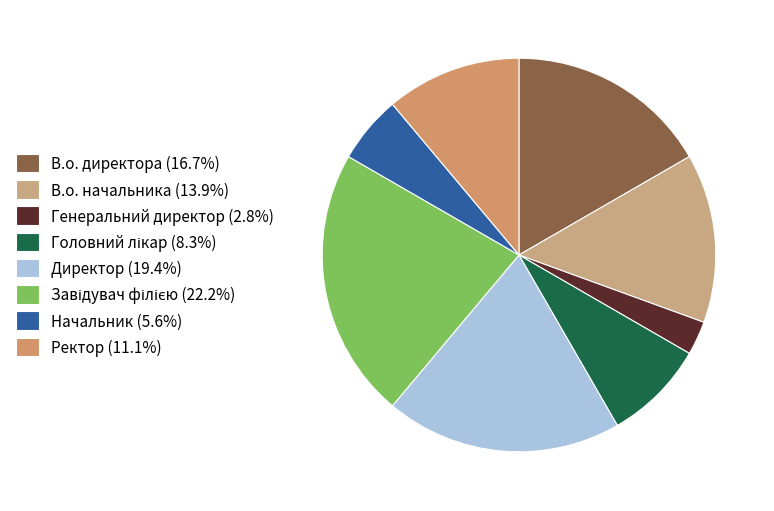

How many segments does this pie chart have?

8